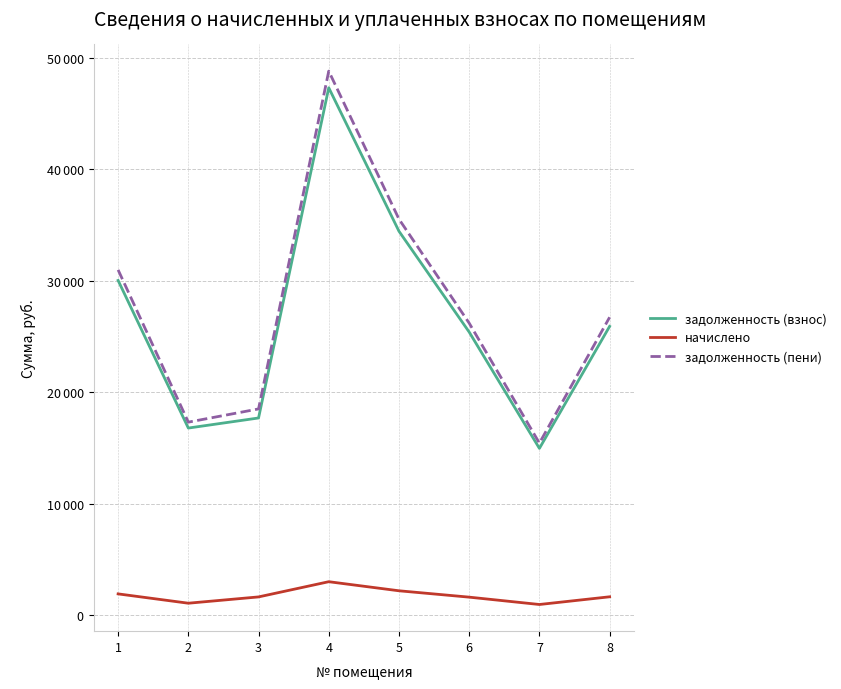

At which category is the sum across all series the highest?

4